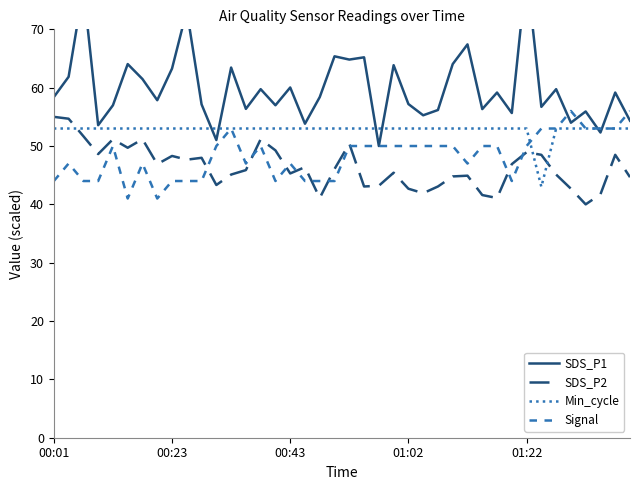

What is the difference between the maximum and minimum values in the SDS_P1 series?

30.0